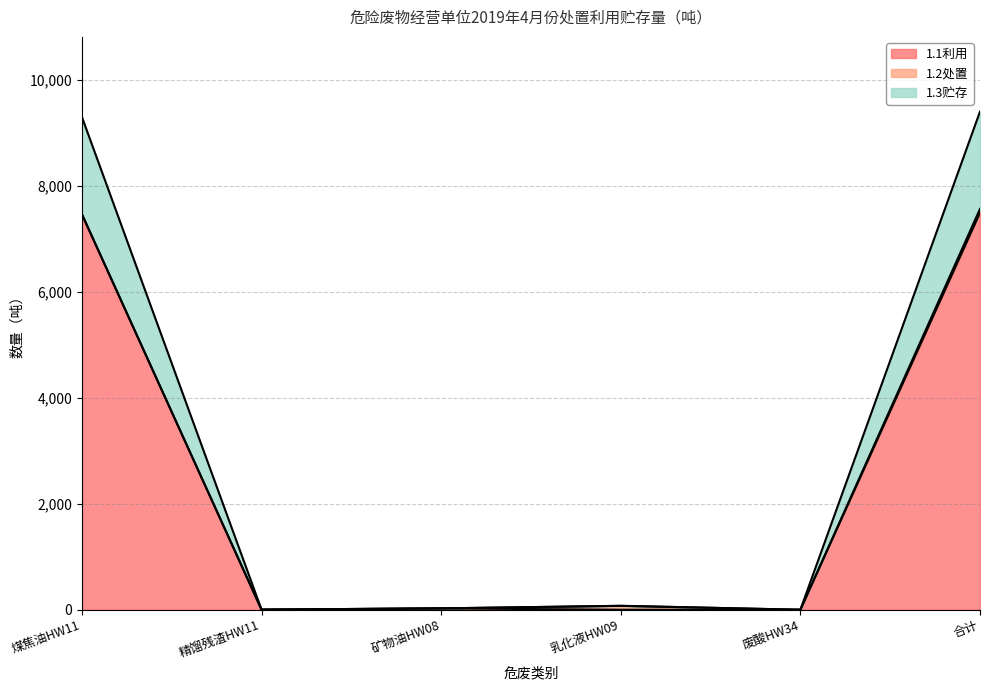

What is the spread (max minus min) of values at 乳化液HW09?

73.7